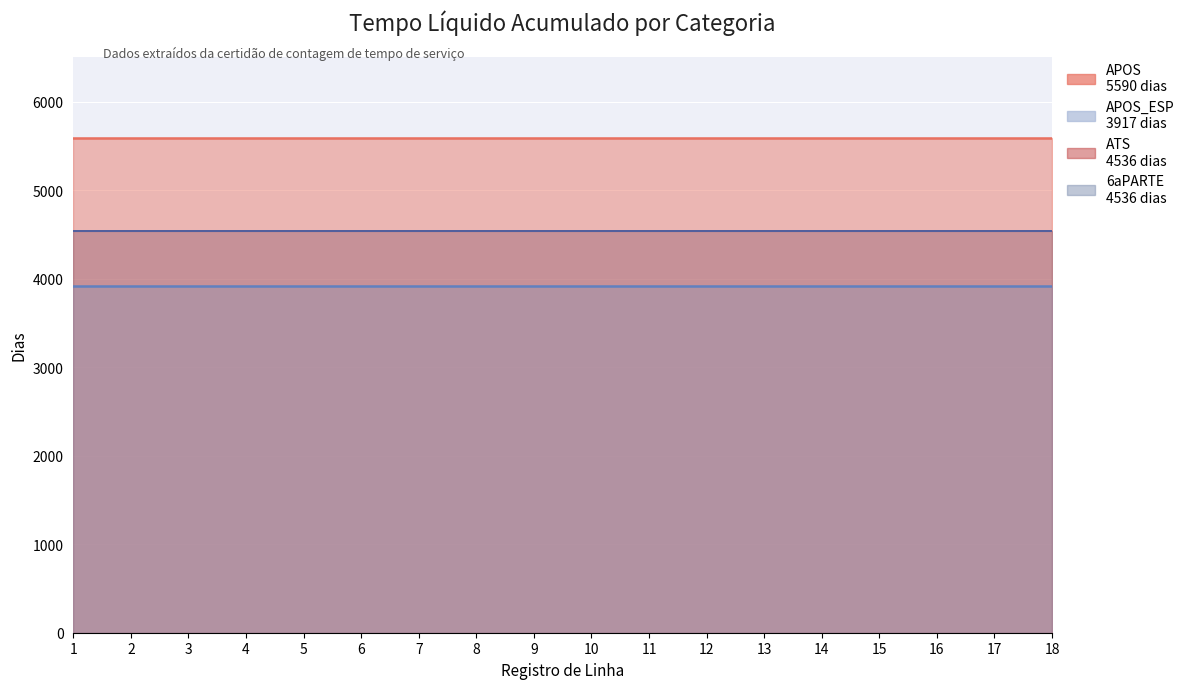

How many series are shown in this chart?

4